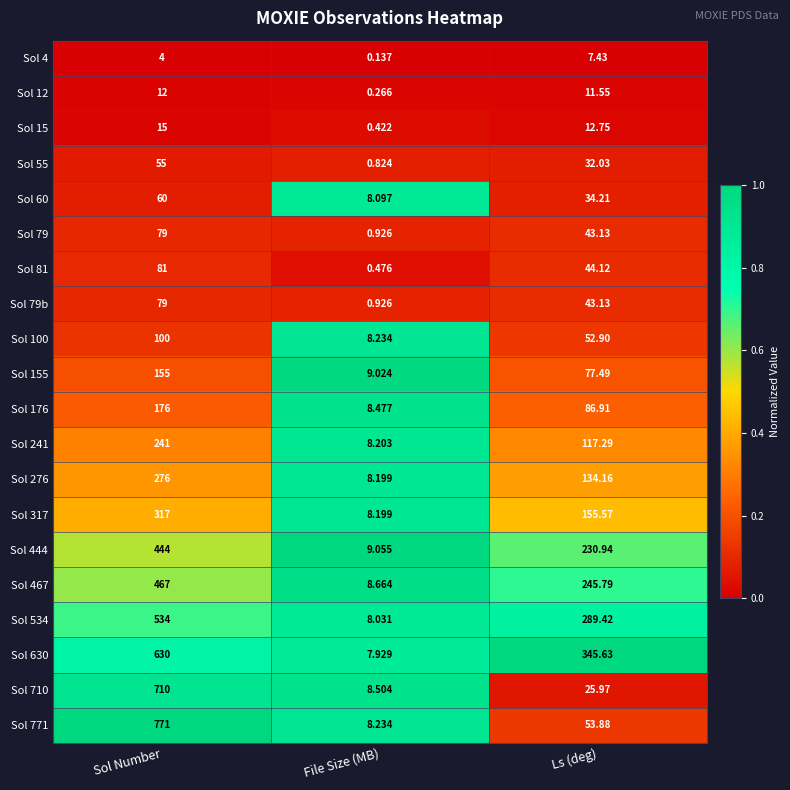

Rank the categories by Sol 444 value from lowest to highest.

File Size (MB), Ls (deg), Sol Number